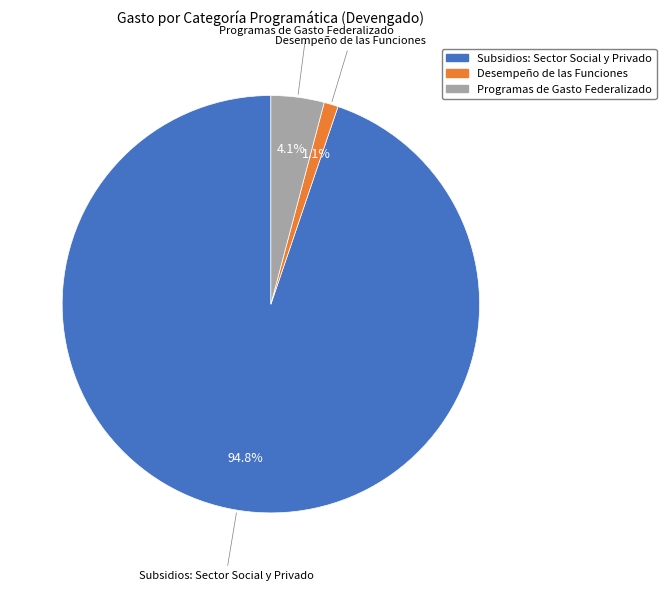

To the nearest percent, what portion does Subsidios: Sector Social y Privado represent?

95%